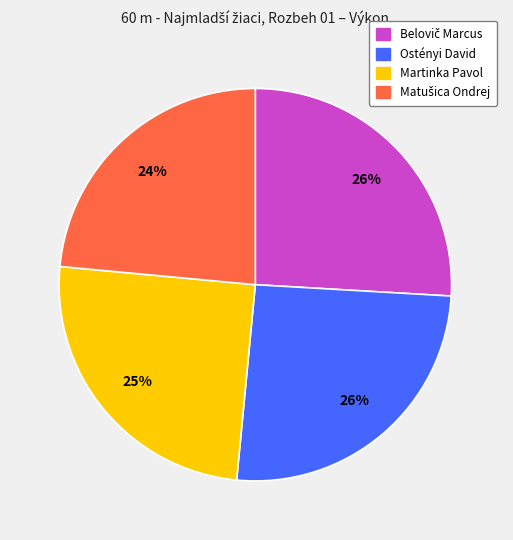

Is there any slice that represents more than half of the pie?

No